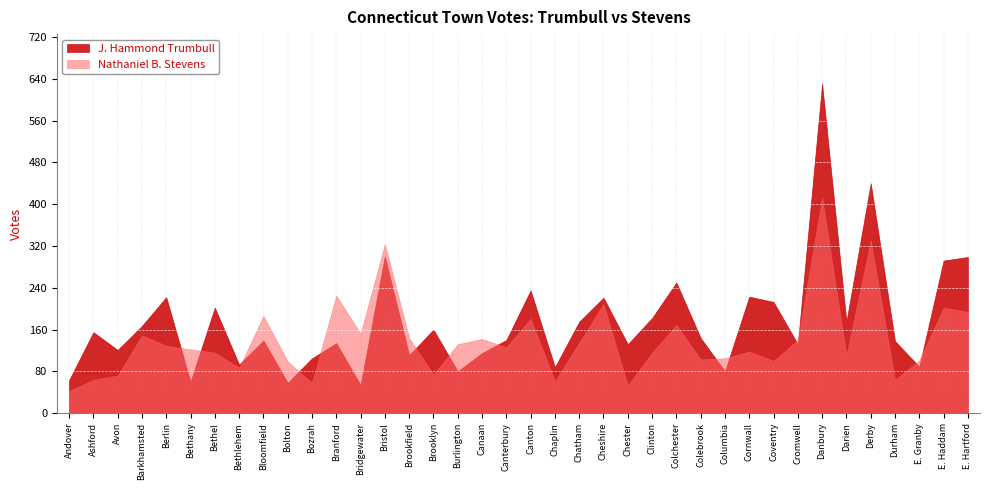

The J. Hammond Trumbull series shows 40 at Bethany. True or false?

False